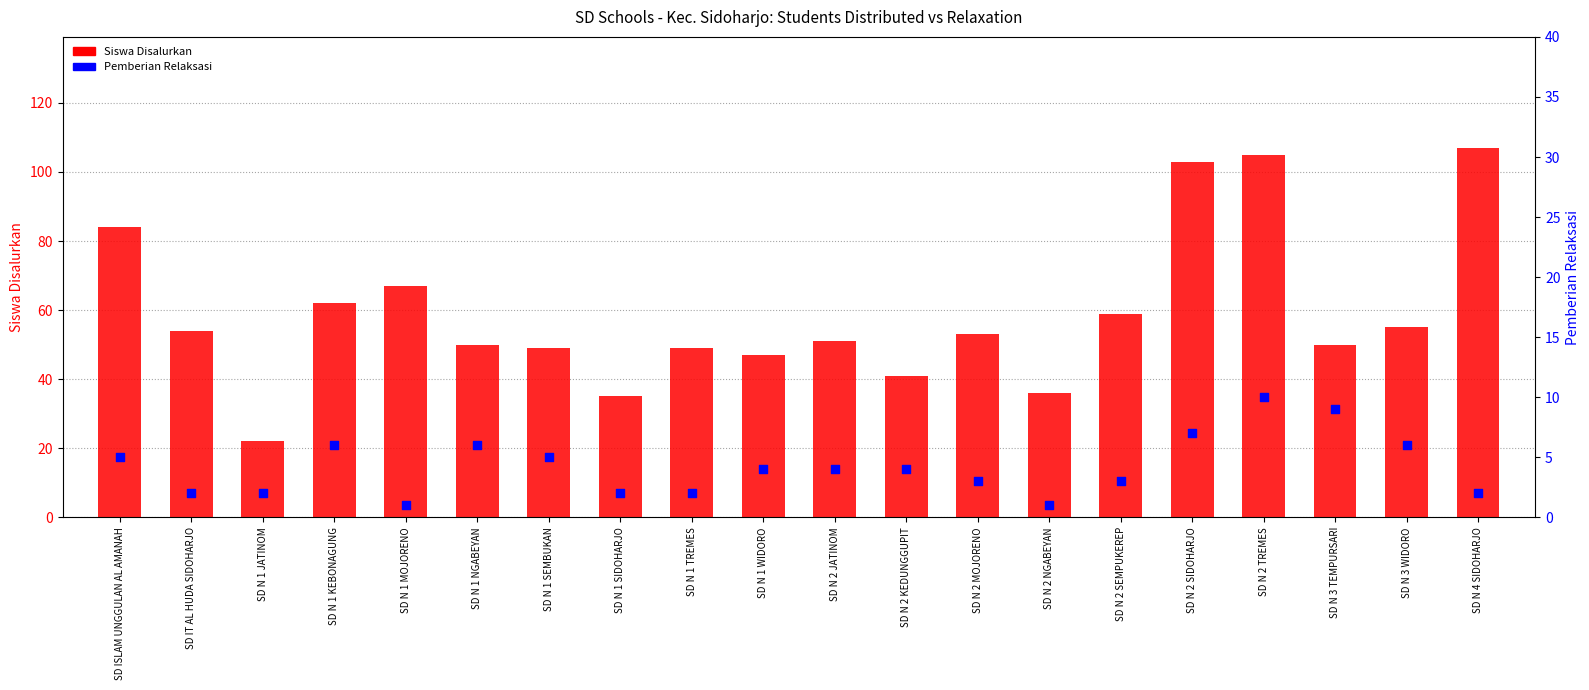

Which series has the largest Y range (max minus min)?

Siswa Disalurkan